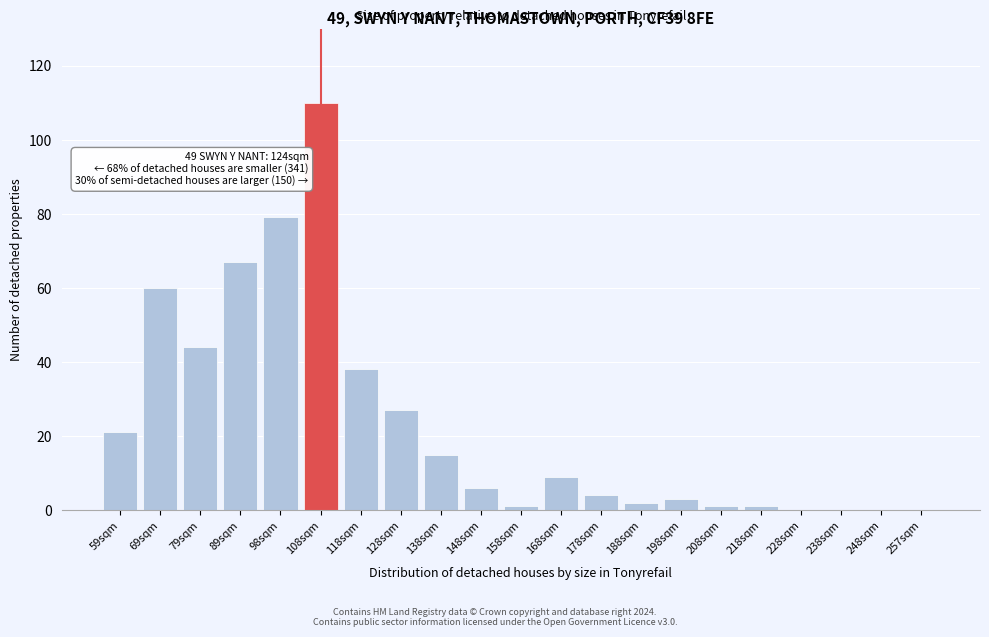

Reading left to right, list all the values displayed in this chart.

59sqm=21	69sqm=60	79sqm=44	89sqm=67	98sqm=79	108sqm=110	118sqm=38	128sqm=27	138sqm=15	148sqm=6	158sqm=1	168sqm=9	178sqm=4	188sqm=2	198sqm=3	208sqm=1	218sqm=1	228sqm=0	238sqm=0	248sqm=0	257sqm=0